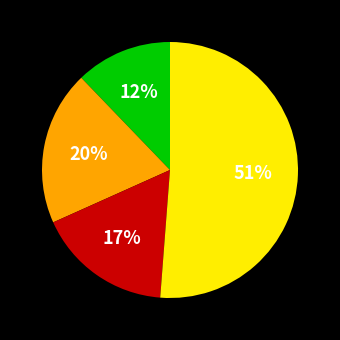

Is there any slice that represents more than half of the pie?

Yes